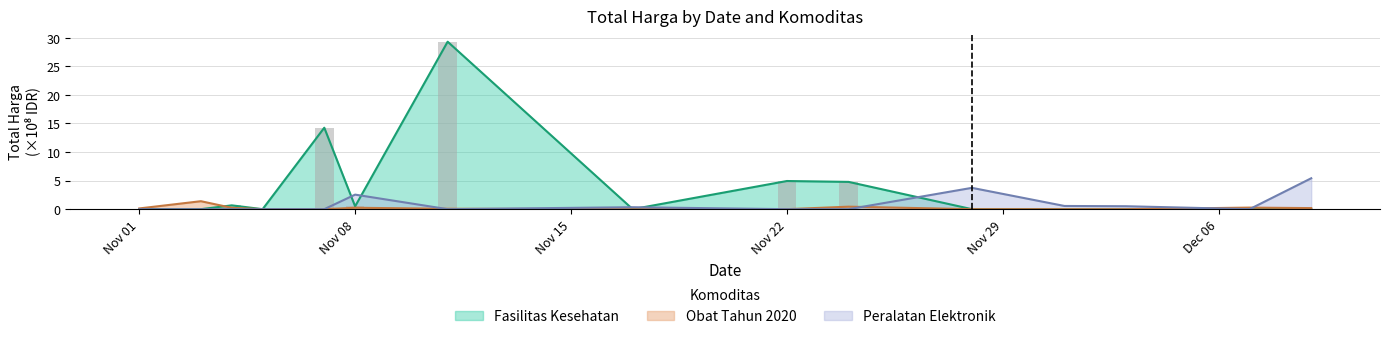

Is the value of Peralatan Elektronik at 2021-12-07 greater than the value of Obat Tahun 2020 at 2021-11-17?

No